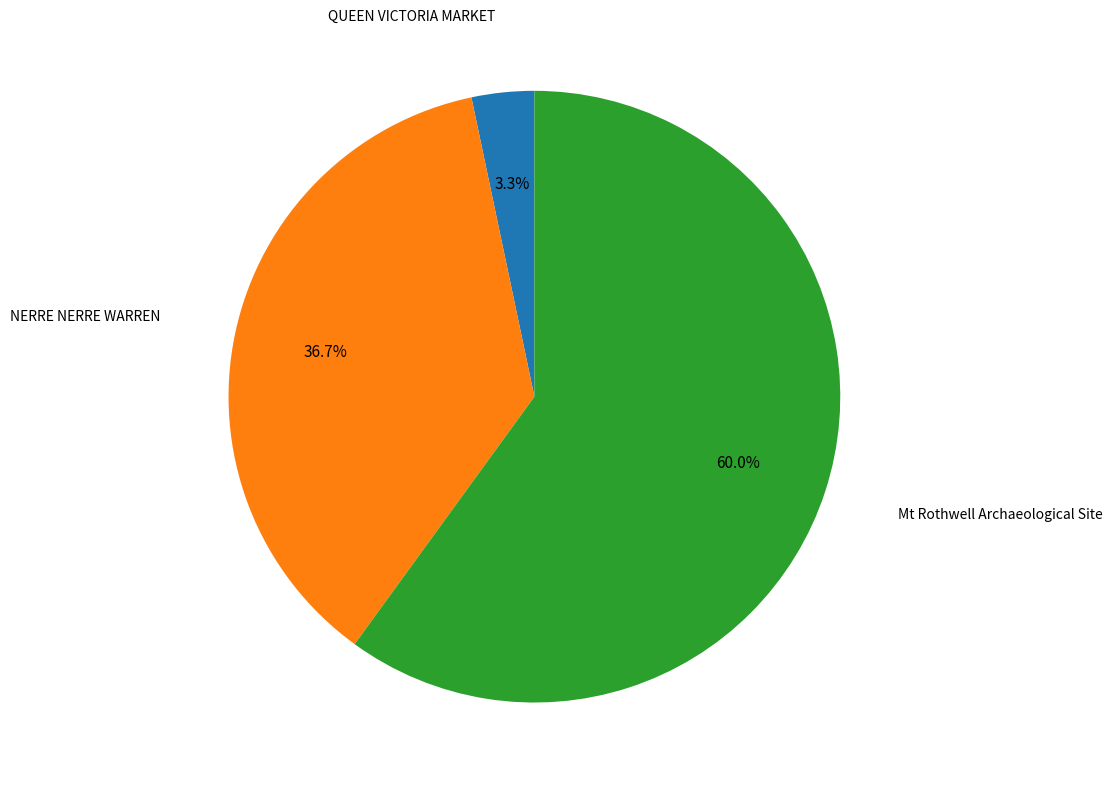

How many segments does this pie chart have?

3